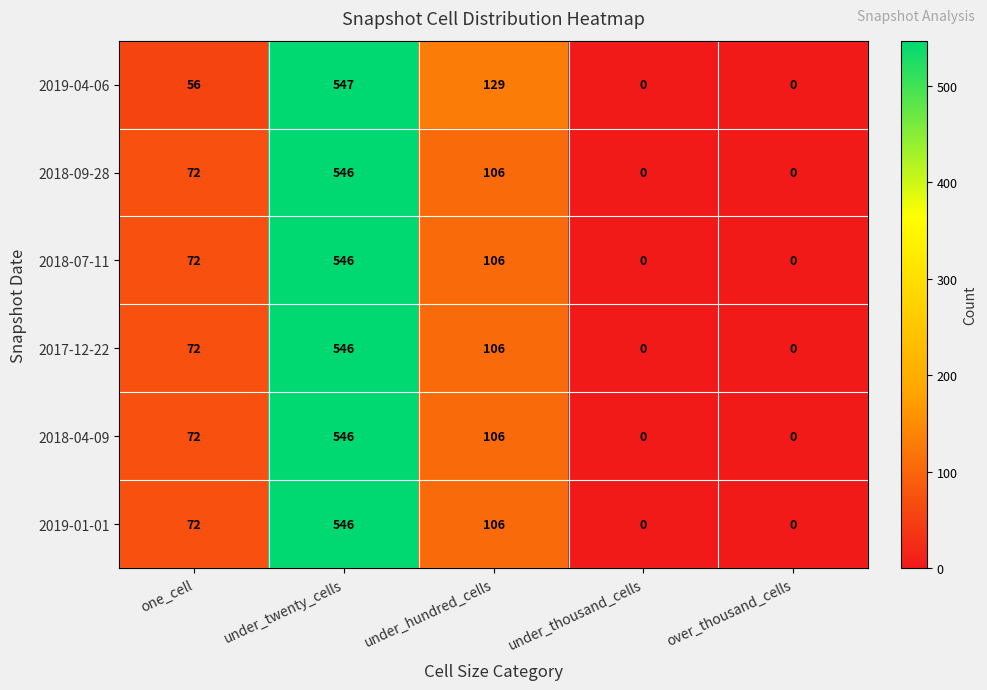

How many data points in 2017-12-22 are less than 72?

2